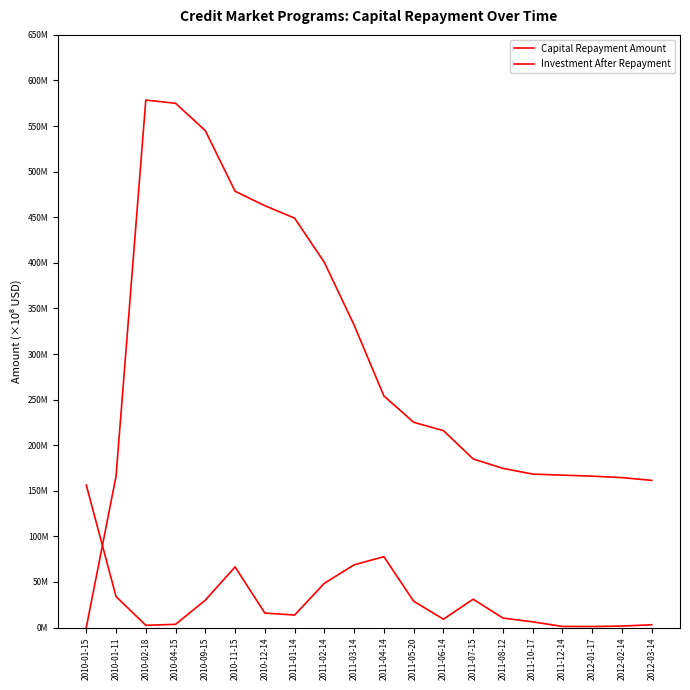

Read the Investment After Repayment value at 2011-10-17.

168304246.3